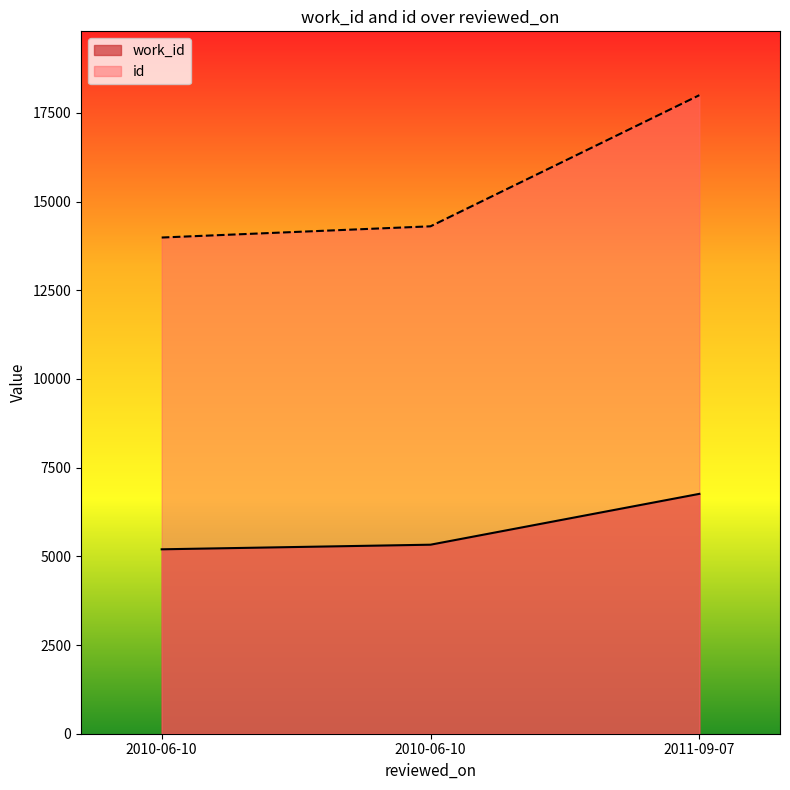

Rank the series by their average value, from lowest to highest.

work_id, id